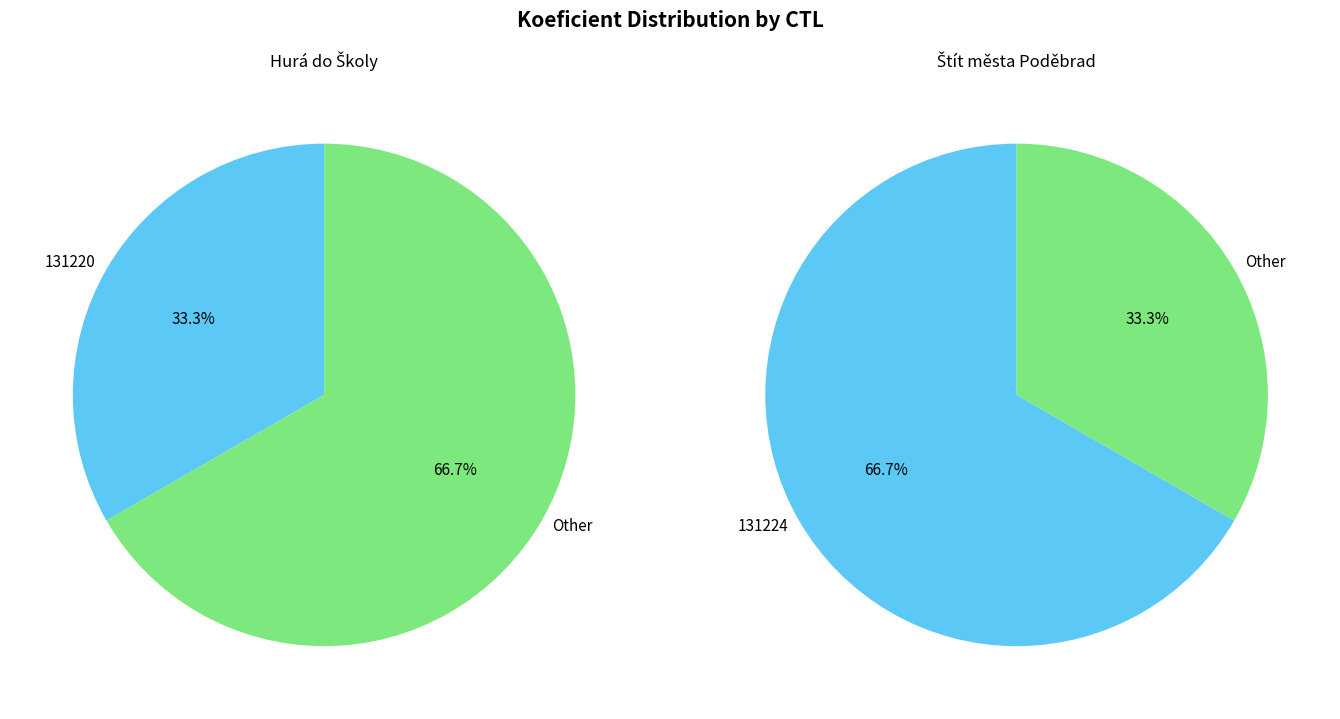

Does 131220 account for over 50% of the chart?

No